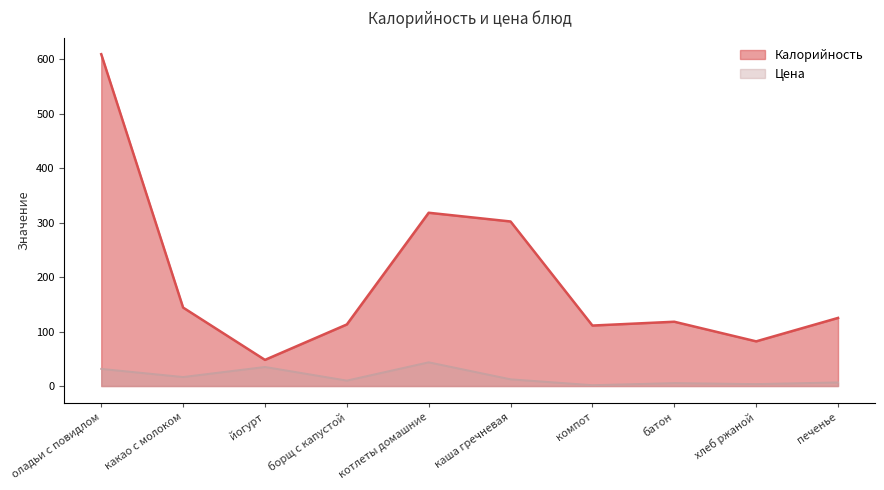

What is the value of the Цена point at the 7th from the left?

1.6